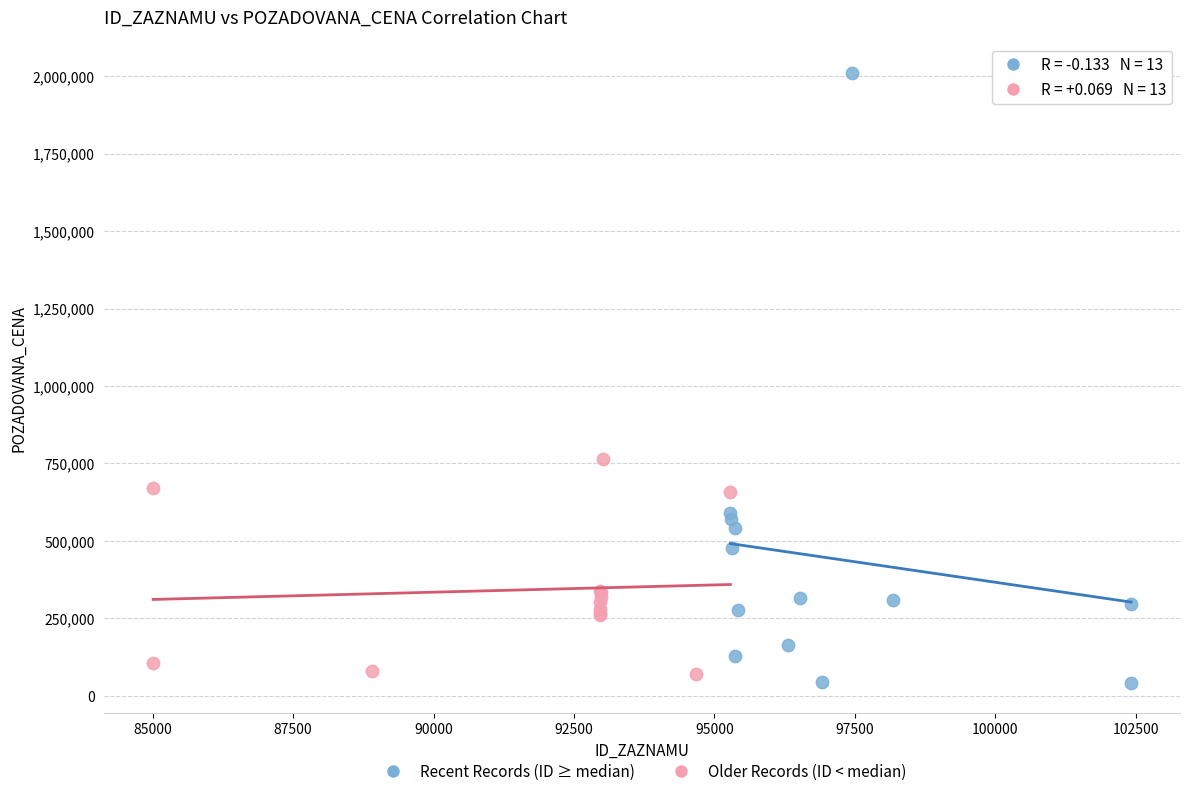

Which series has the widest spread of Y values?

Recent Records (ID ≥ median)